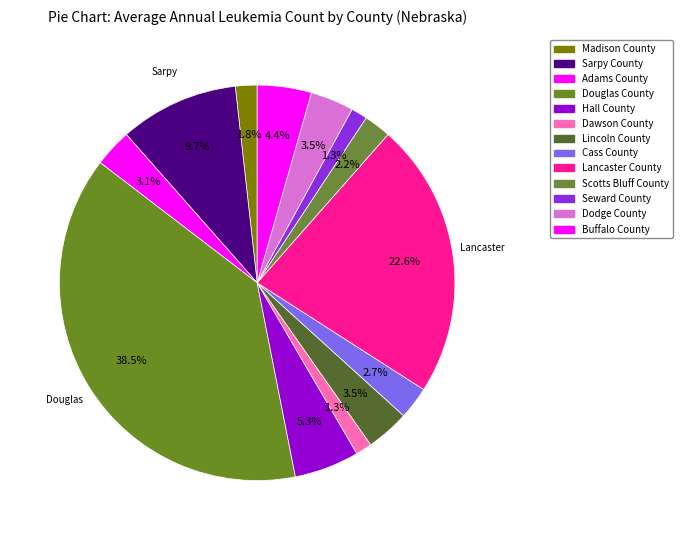

To the nearest percent, what is the difference between the largest and smallest slice percentages?

37%